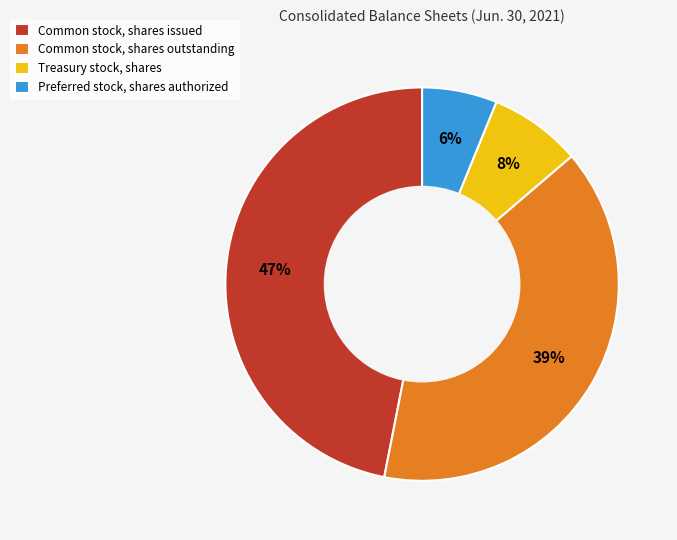

Count the number of slices in the pie.

4